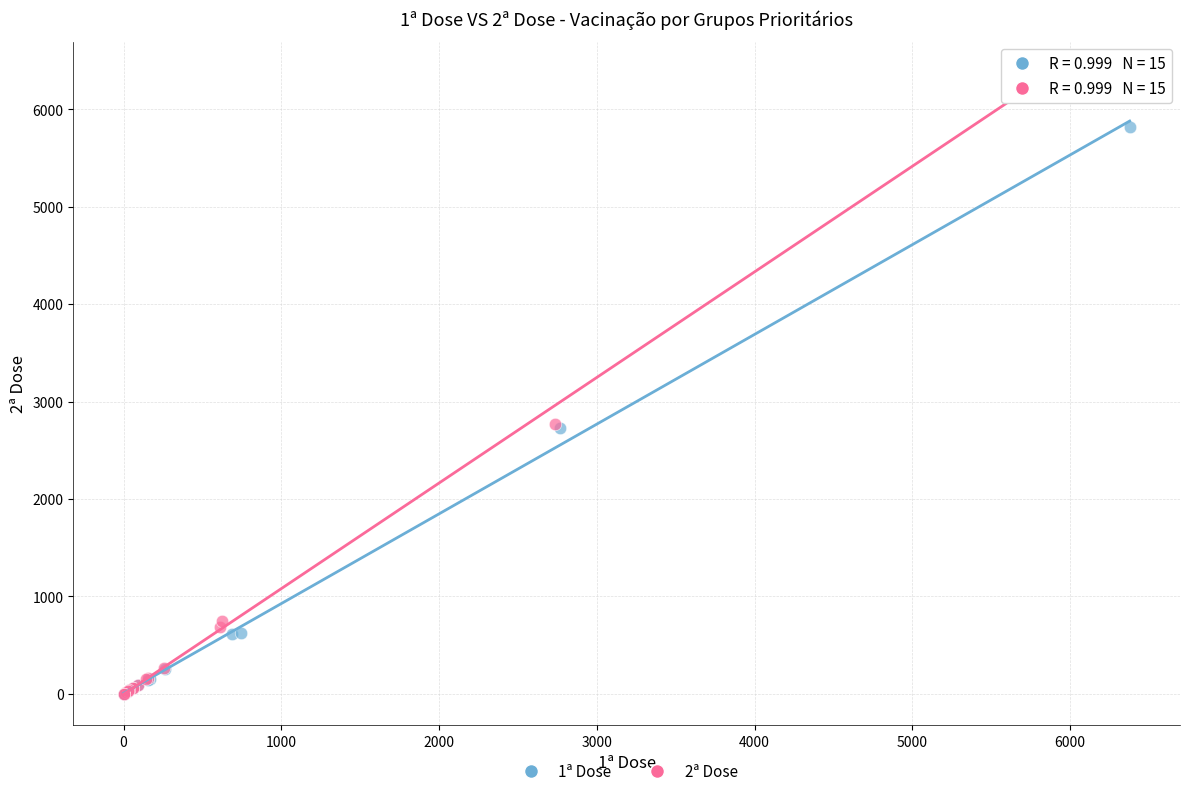

Which series reaches the maximum Y coordinate?

2ª Dose